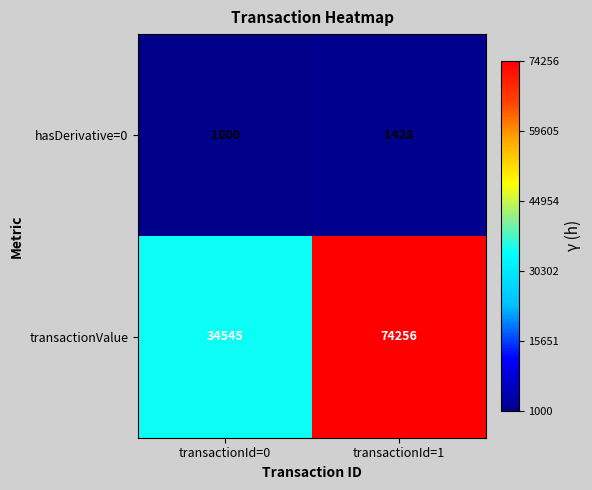

What is the spread (max minus min) of values at transactionId=0?

33545